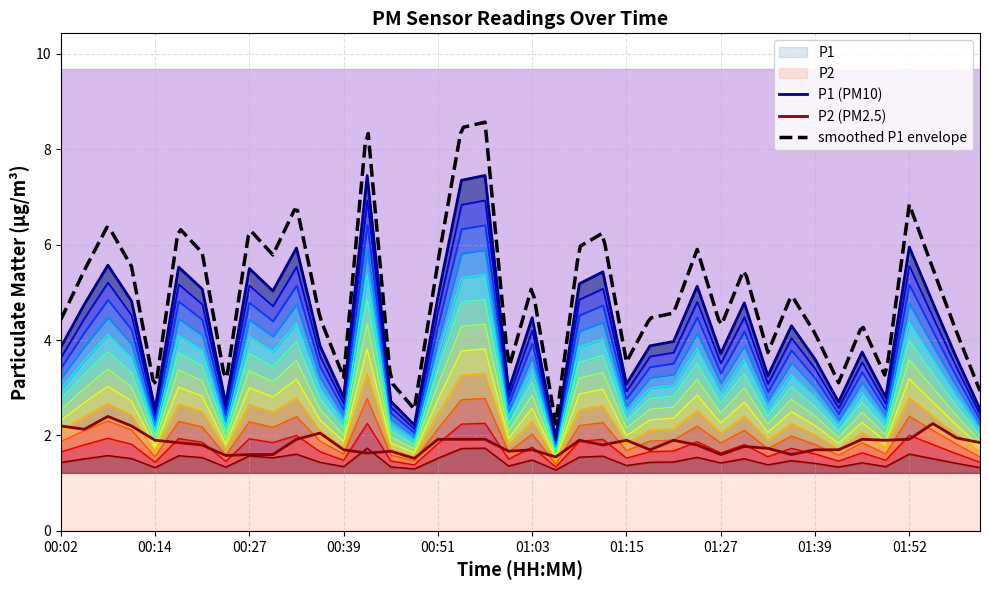

How many data points does each series have?

40